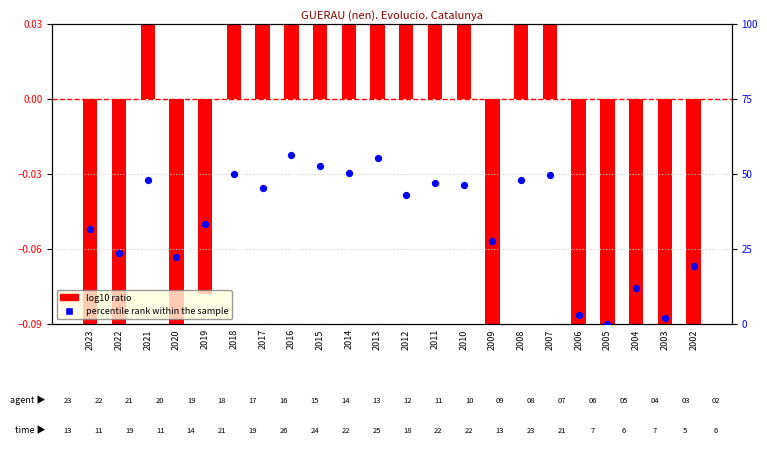

Is the value of percentile rank within the sample at 2011 greater than the value of log10 ratio at 2011?

Yes